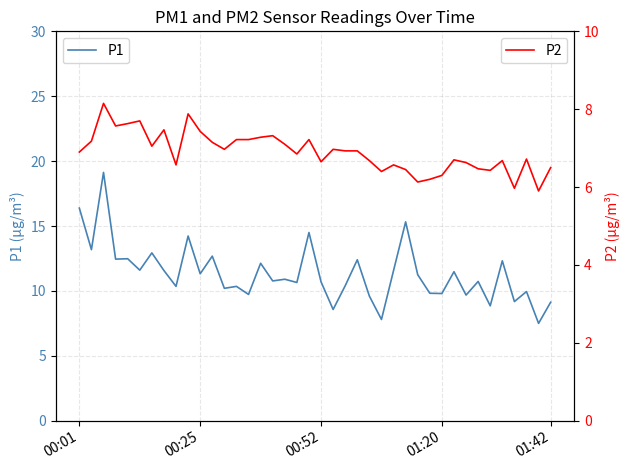

What are all the series names shown in the legend?

P1, P2